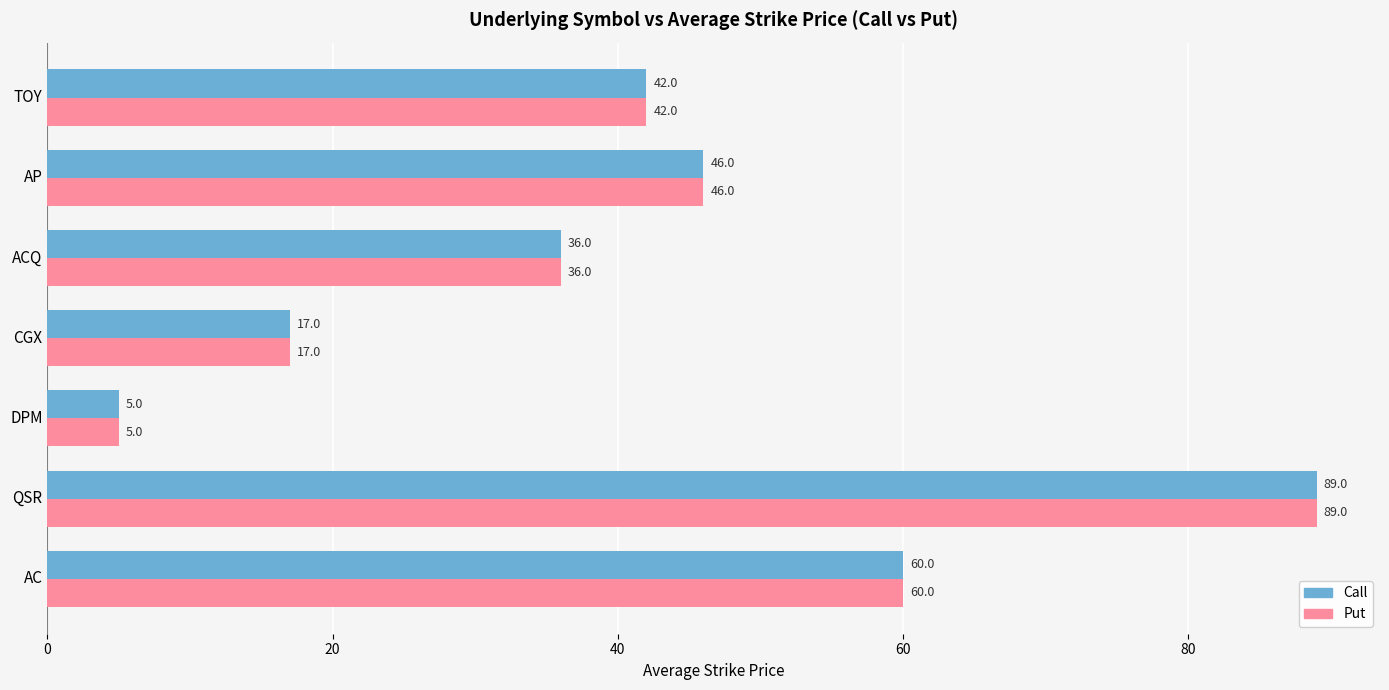

How many distinct data groups are displayed?

2